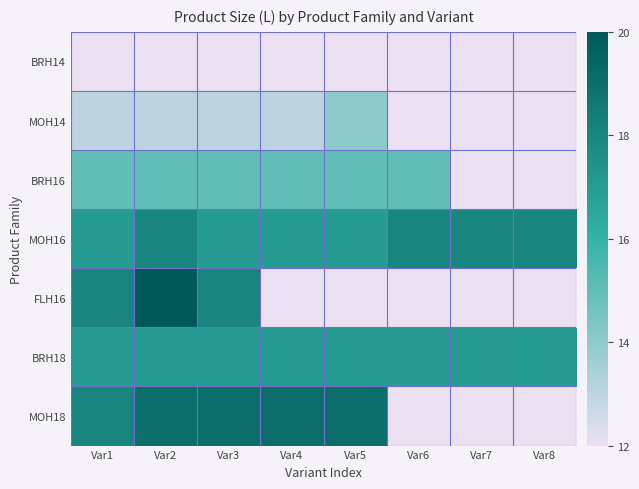

What is the sum of the MOH14 values at Var2 and Var1?

26.0